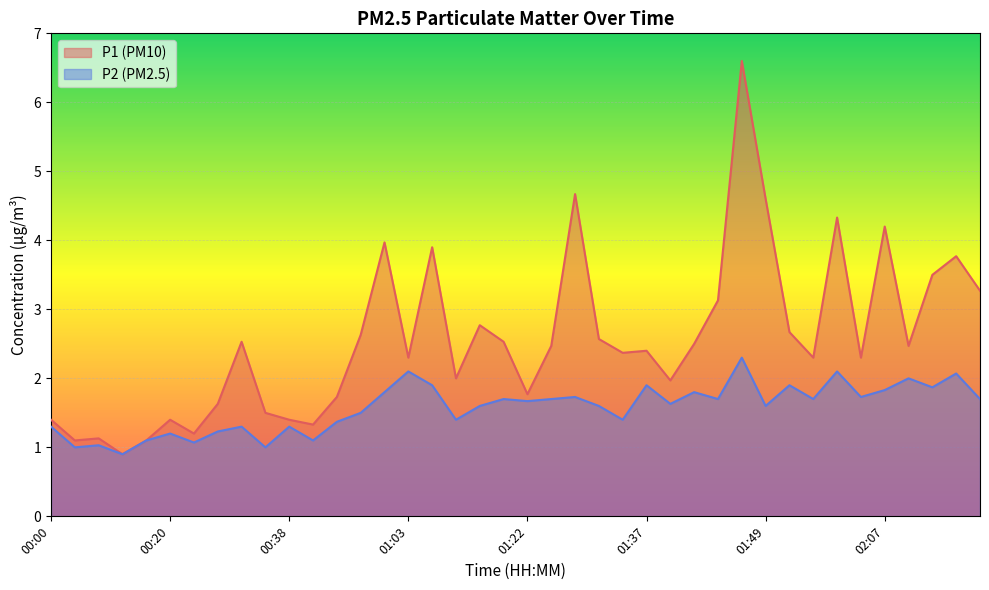

How many values in the P1 series are below 2?

14